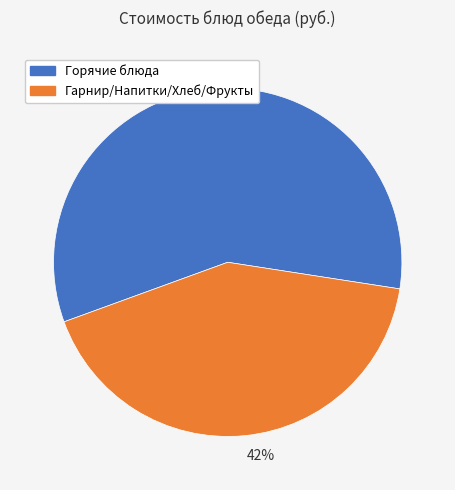

How many segments does this pie chart have?

2